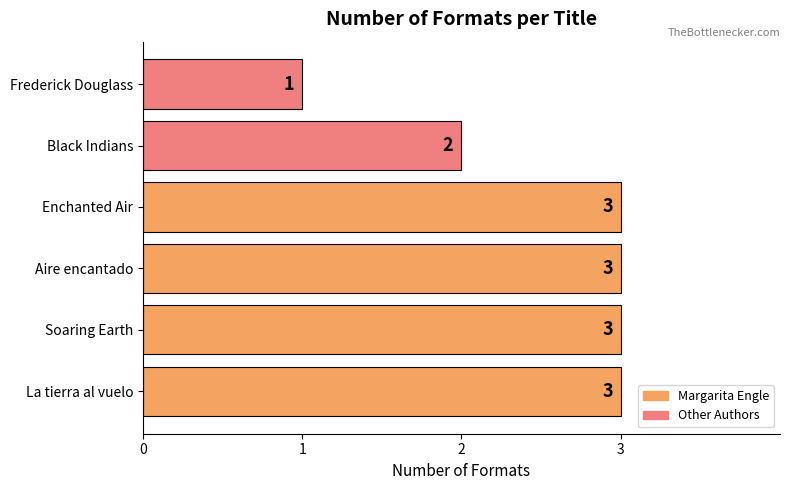

Reading bottom to top, extract all data points from this chart.

3	3	3	3	2	1